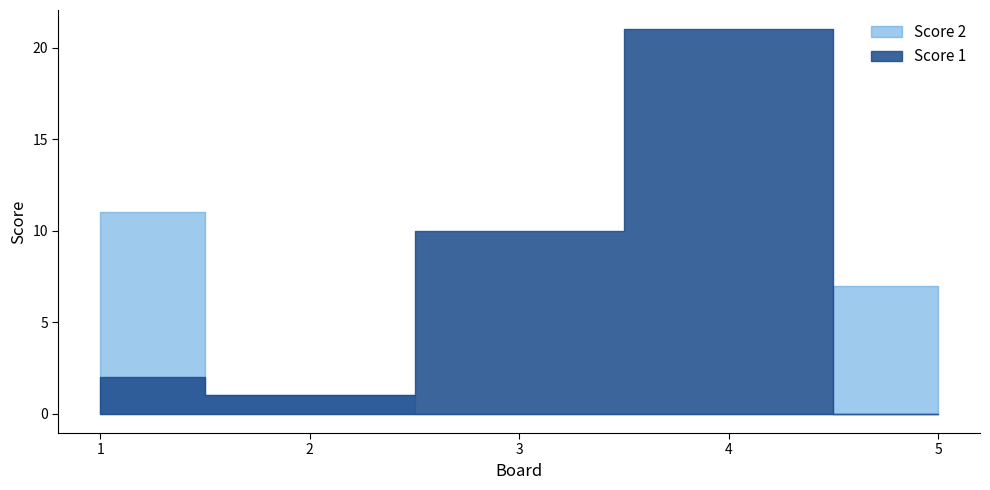

What is the difference between the maximum and minimum values in the Score 1 series?

21